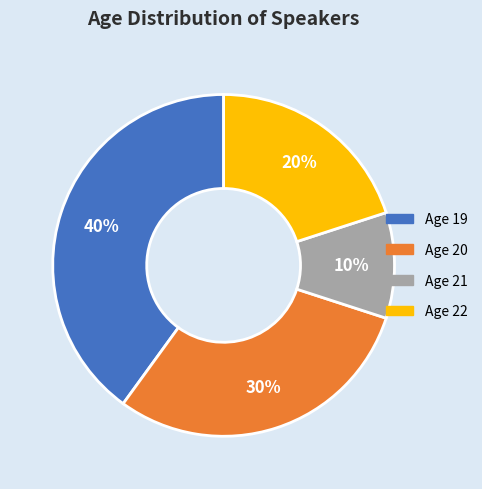

To the nearest percent, what is the average slice percentage?

25%